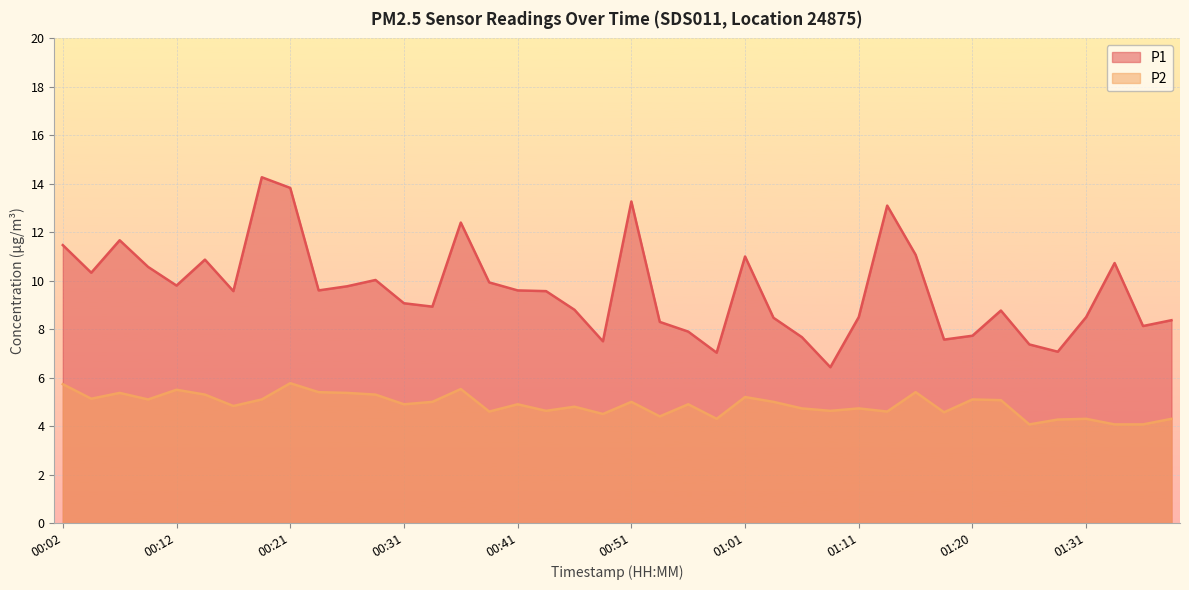

In P2, how many points are lower than both neighbors (excluding endpoints)?

13